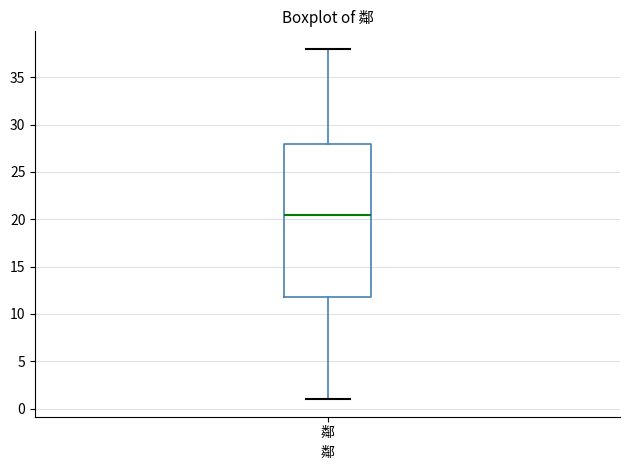

Transcribe this box plot: give where the median line is, the range the box spans, and where the two whiskers end, as read against the y-axis. The values are not printed on the chart, so give them approximately, as read against the axis.

median 20.5, box 12.0 to 28.0, whiskers 1.0 to 38.0